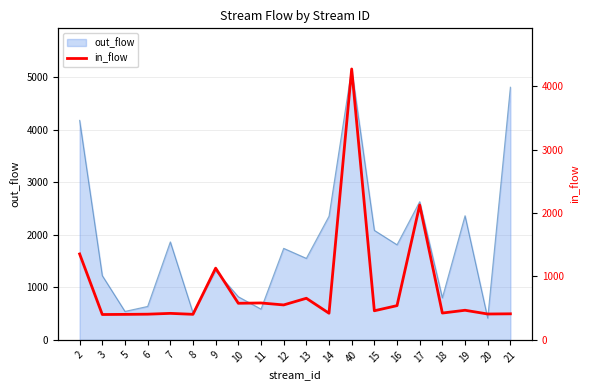

What value does the data have at 15, to the nearest 50?

450